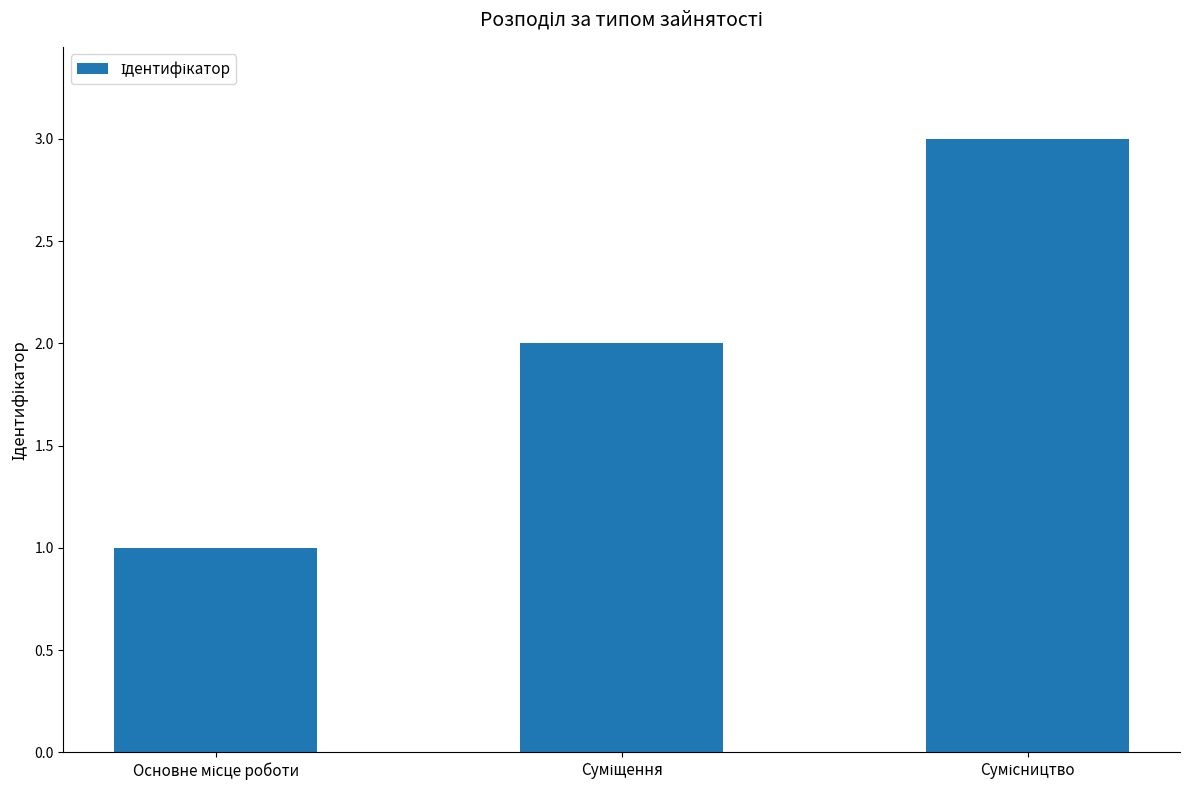

How many values are between 1 and 3?

3